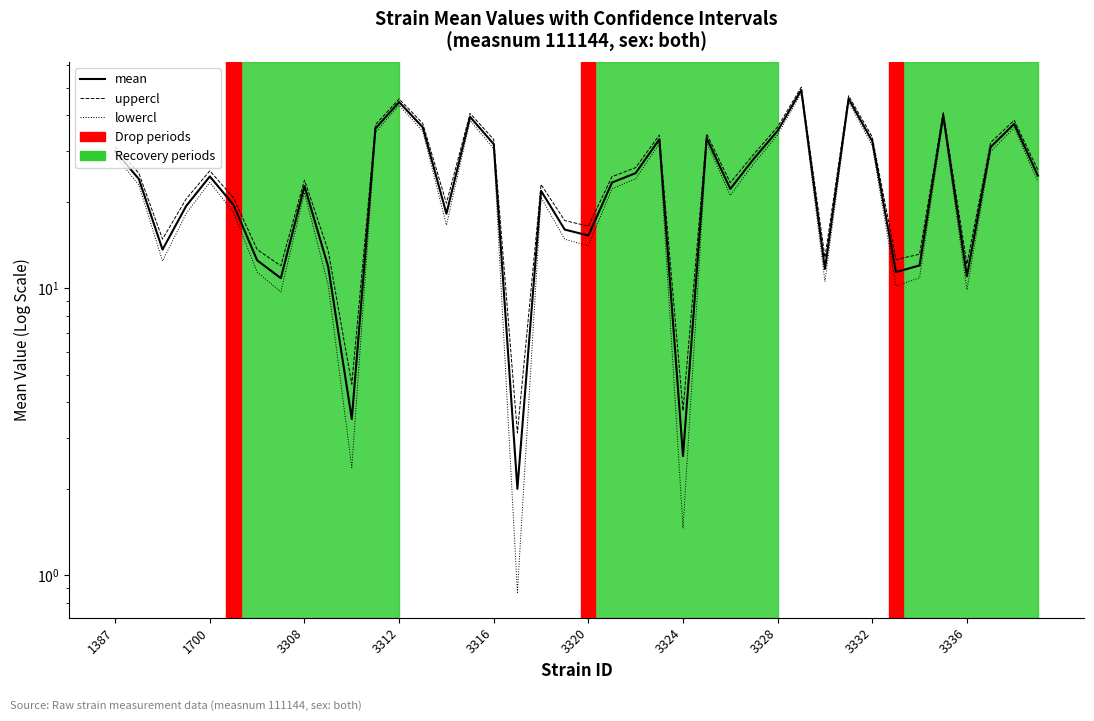

What is the difference between the maximum and minimum values in the uppercl series?

47.0